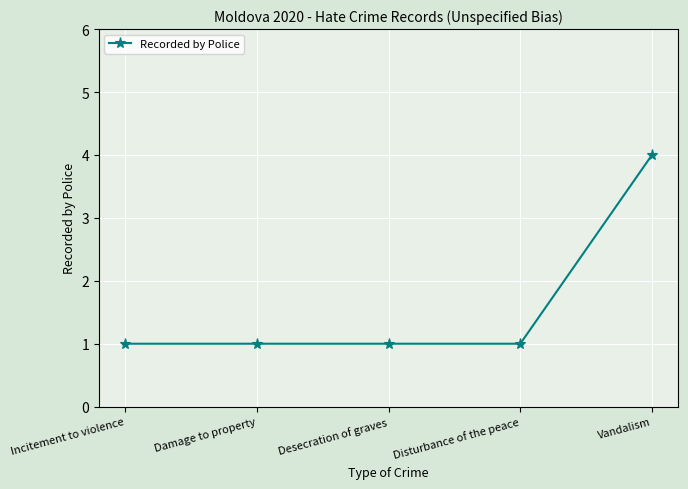

True or false: there are more than 2 points higher than both neighbors.

False